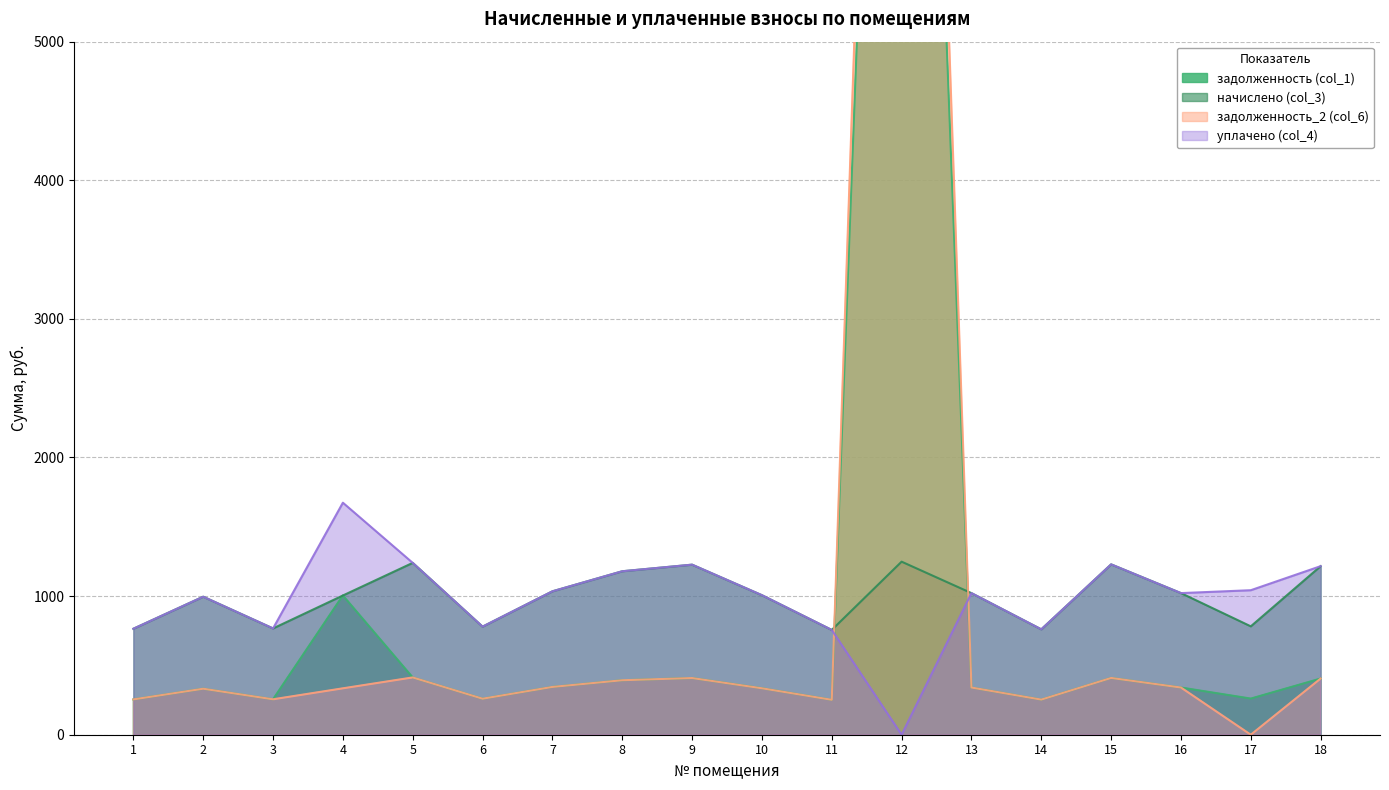

In уплачено (col_4), how many points are lower than both neighbors (excluding endpoints)?

5